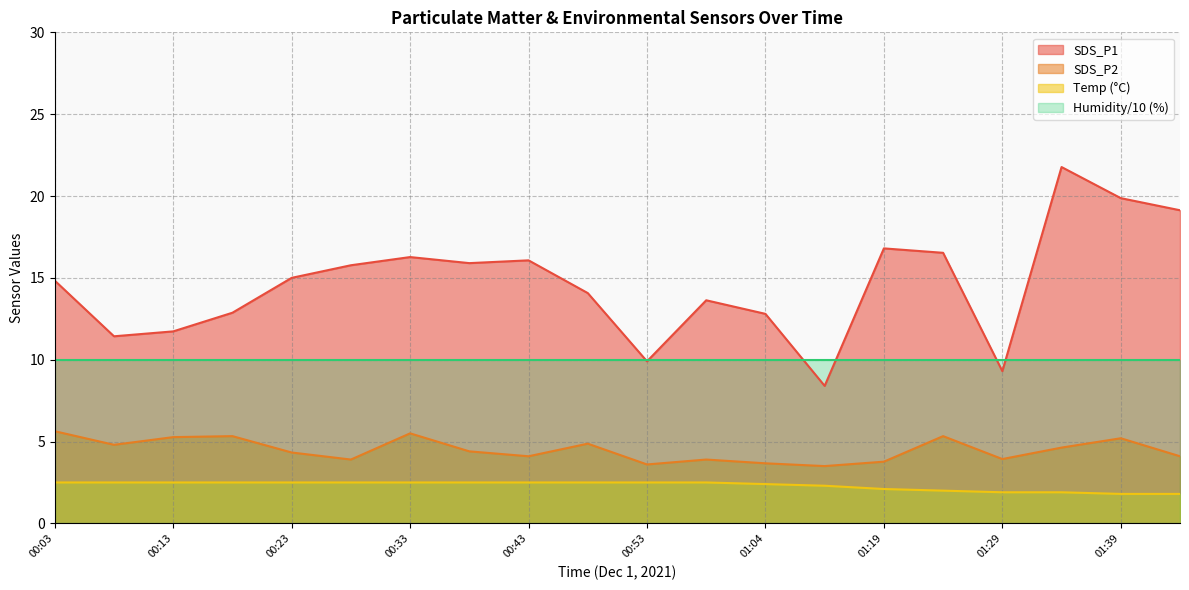

How many lines are shown in the chart?

4